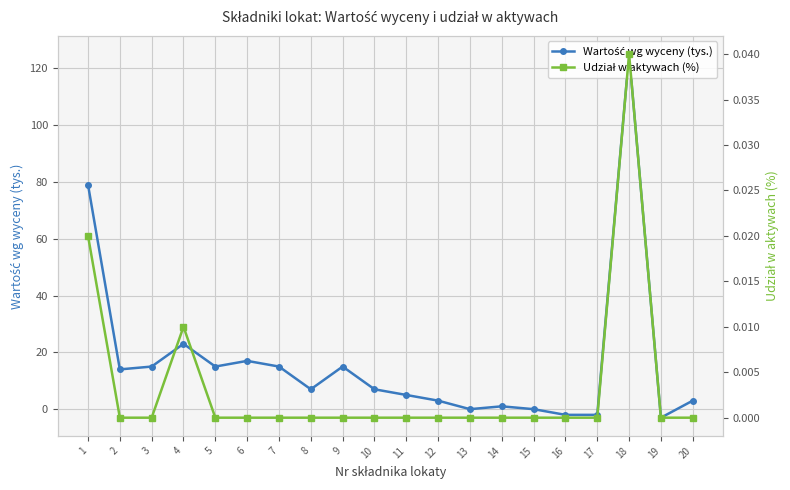

What is the approximate value of Wartość wg wyceny (tys.) at 12?

3.0